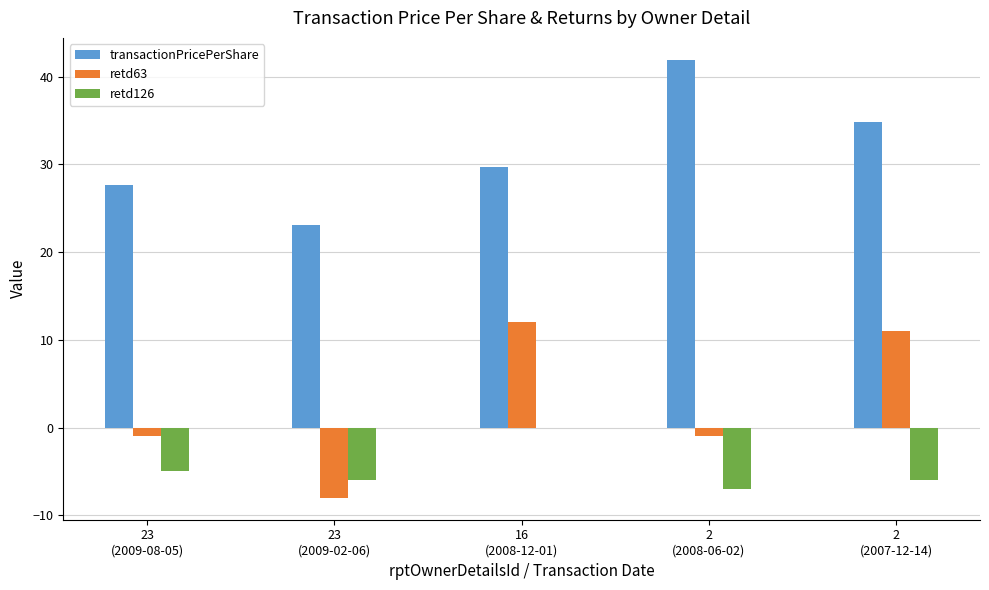

Which category has the highest value in the retd126 series?

16
(2008-12-01)